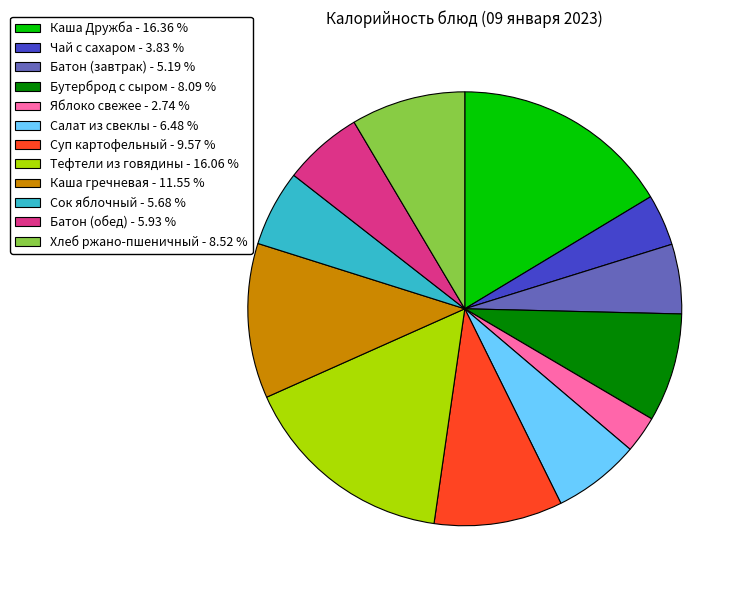

What is the ratio of the value at Каша гречневая - 11.55 % to the value at Яблоко свежее - 2.74 %?

4.2